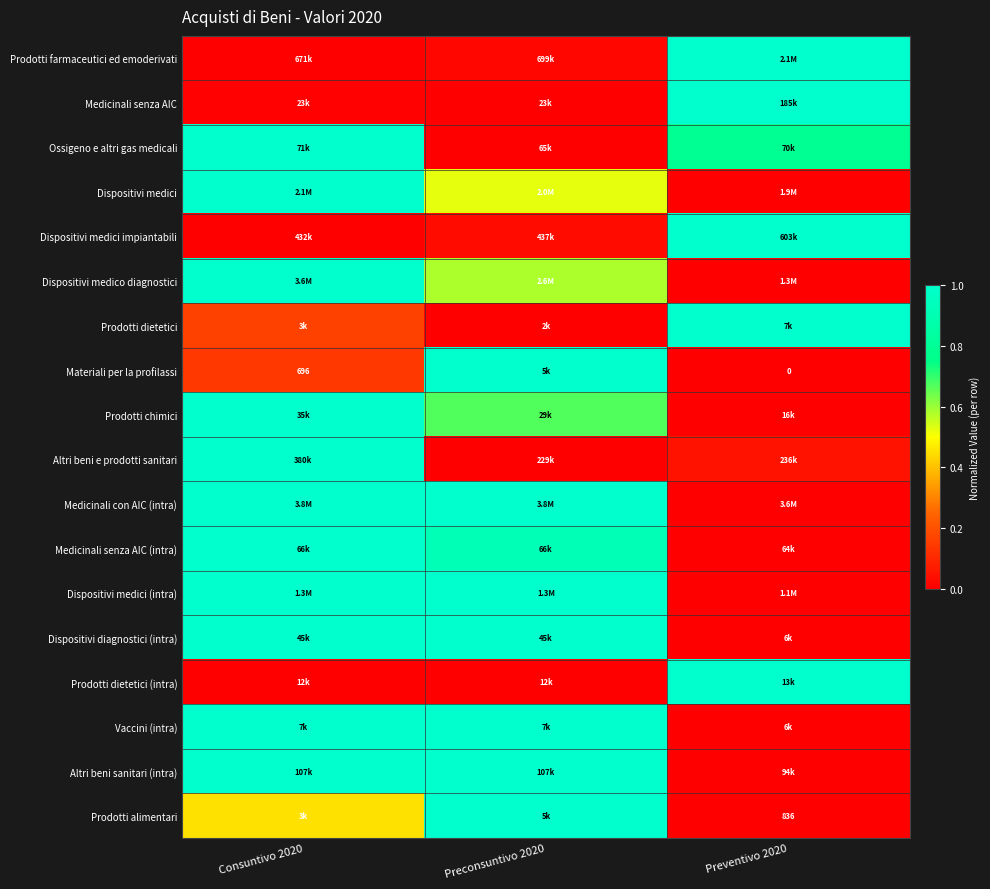

What is the difference between the Prodotti dietetici values at Preventivo 2020 and Consuntivo 2020?

0.8